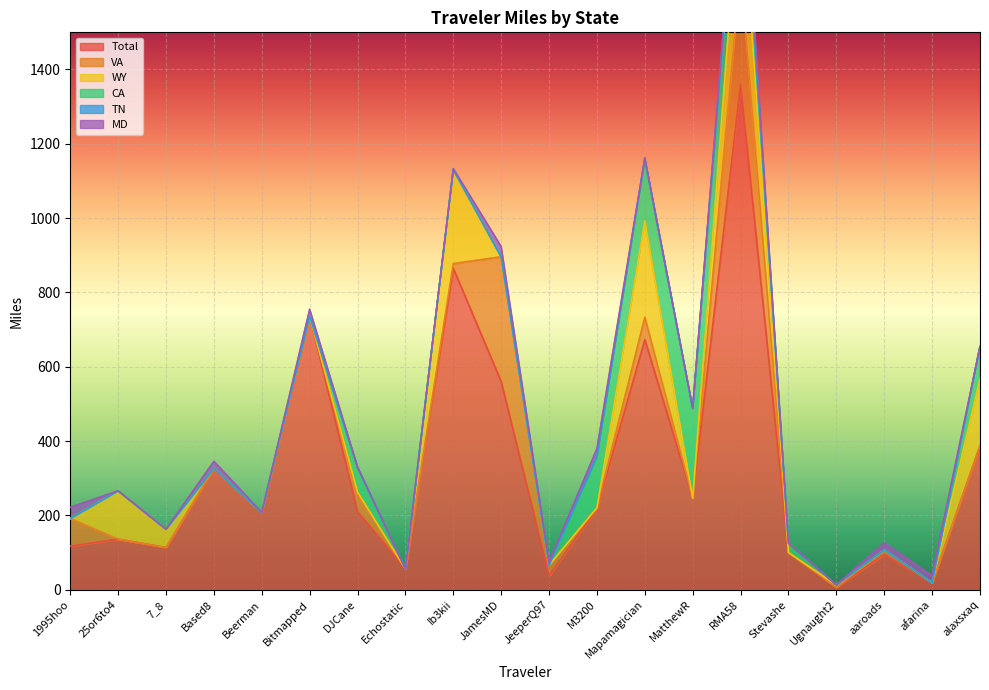

The Total series shows 673.0 at Mapamagician. True or false?

True